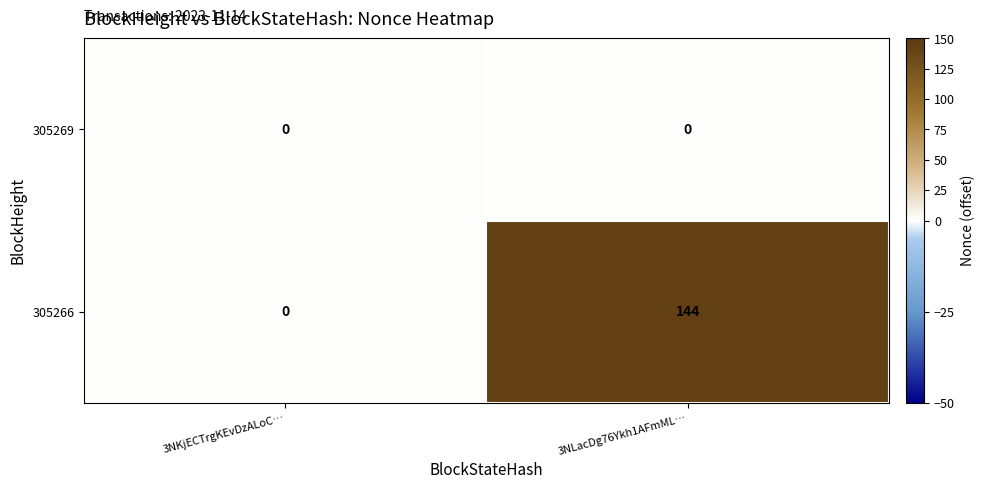

What is the spread (max minus min) of values at 3NLacDg76Ykh1AFmML…?

144